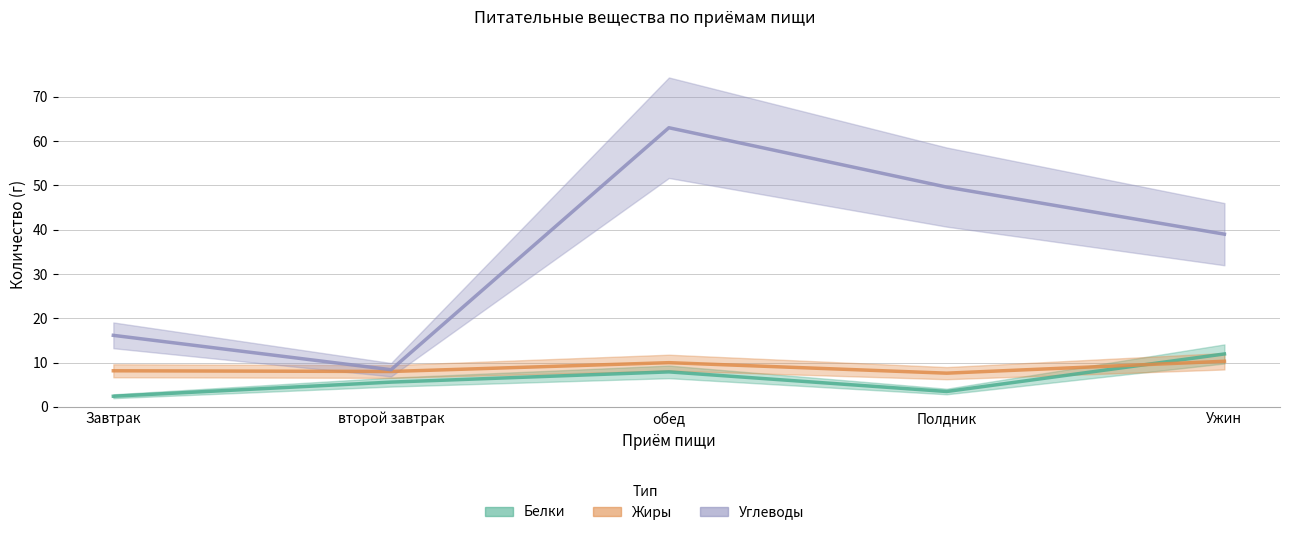

At which category does the chart reach its minimum across all series?

Завтрак